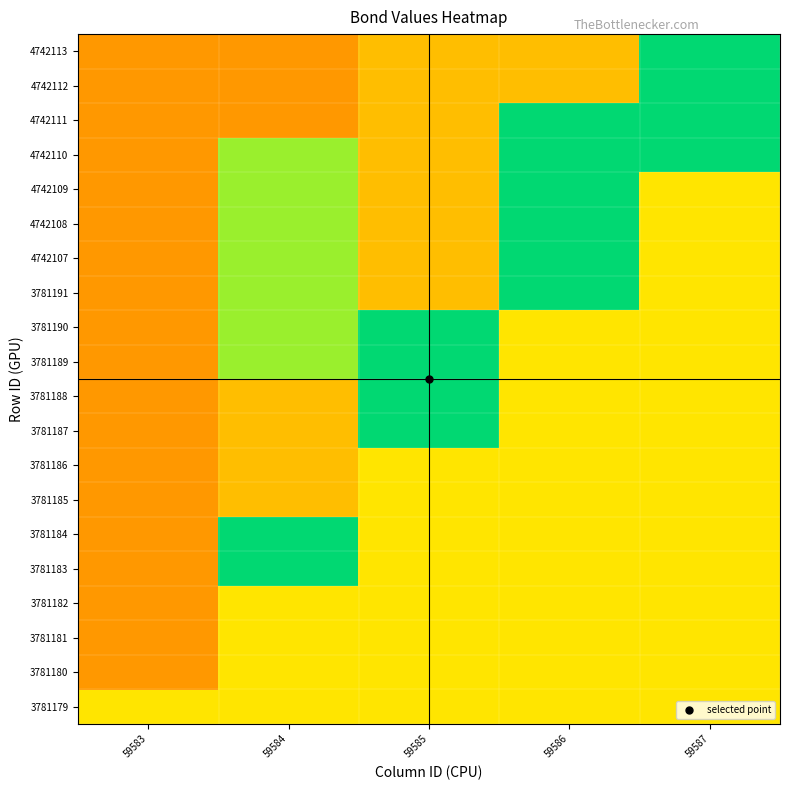

Reading left to right, transcribe all the data shown in this chart.

3781179: 59583=0.3	59584=0.3	59585=0.3	59586=0.3	59587=0.3
3781180: 59583=0.2	59584=0.3	59585=0.3	59586=0.3	59587=0.3
3781181: 59583=0.2	59584=0.3	59585=0.3	59586=0.3	59587=0.3
3781182: 59583=0.2	59584=0.3	59585=0.3	59586=0.3	59587=0.3
3781183: 59583=0.2	59584=0.5	59585=0.3	59586=0.3	59587=0.3
3781184: 59583=0.2	59584=0.5	59585=0.3	59586=0.3	59587=0.3
3781185: 59583=0.2	59584=0.8	59585=0.3	59586=0.3	59587=0.3
3781186: 59583=0.2	59584=0.8	59585=0.3	59586=0.3	59587=0.3
3781187: 59583=0.2	59584=0.8	59585=0.5	59586=0.3	59587=0.3
3781188: 59583=0.2	59584=0.8	59585=0.5	59586=0.3	59587=0.3
3781189: 59583=0.2	59584=0.6	59585=0.5	59586=0.3	59587=0.3
3781190: 59583=0.2	59584=0.6	59585=0.5	59586=0.3	59587=0.3
3781191: 59583=0.2	59584=0.6	59585=0.8	59586=0.5	59587=0.3
4742107: 59583=0.2	59584=0.6	59585=0.8	59586=0.5	59587=0.3
4742108: 59583=0.2	59584=0.6	59585=0.8	59586=0.5	59587=0.3
4742109: 59583=0.2	59584=0.6	59585=0.8	59586=0.5	59587=0.3
4742110: 59583=0.2	59584=0.6	59585=0.8	59586=0.5	59587=0.5
4742111: 59583=0.2	59584=0.2	59585=0.8	59586=0.5	59587=0.5
4742112: 59583=0.2	59584=0.2	59585=0.8	59586=0.8	59587=0.5
4742113: 59583=0.2	59584=0.2	59585=0.8	59586=0.8	59587=0.5